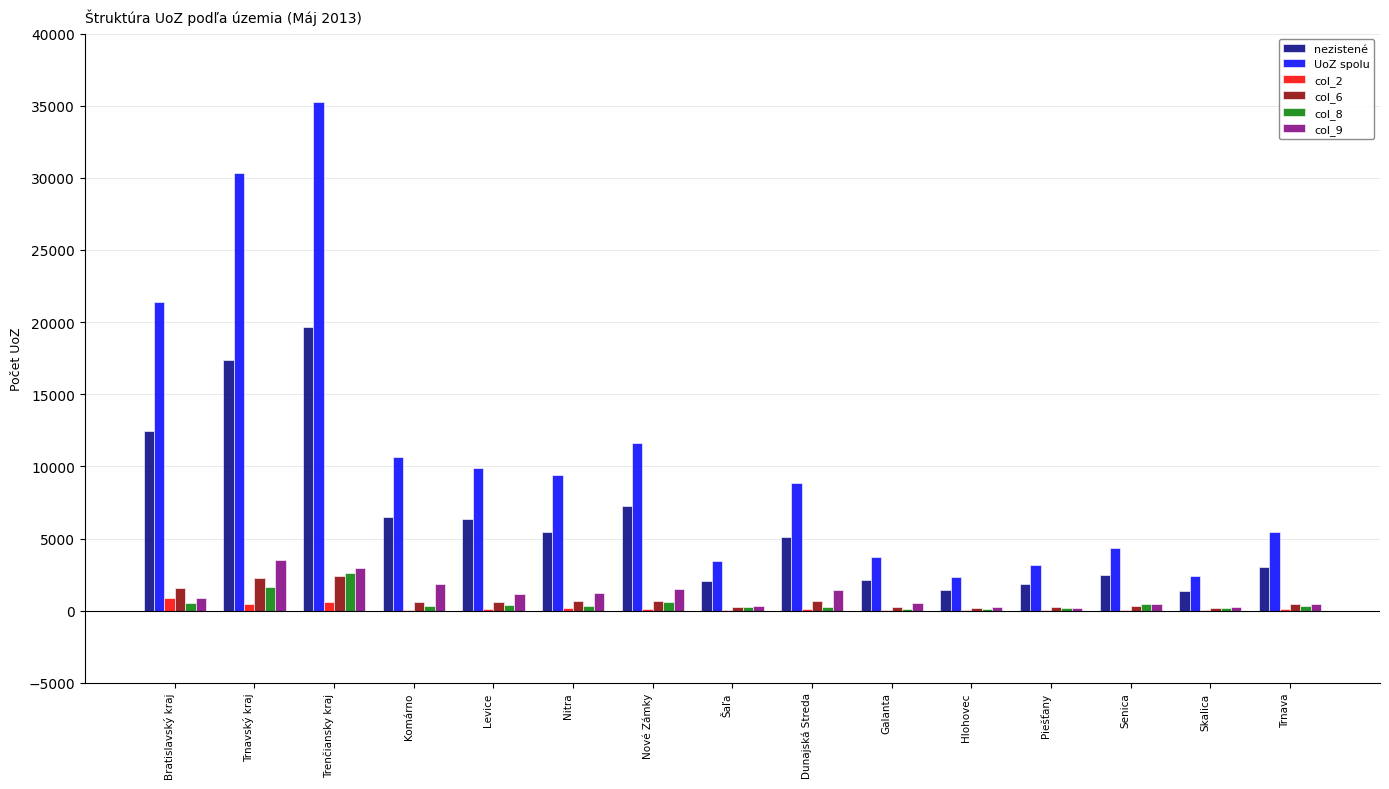

The value of col_6 at Trnavský kraj is 3598. True or false?

False